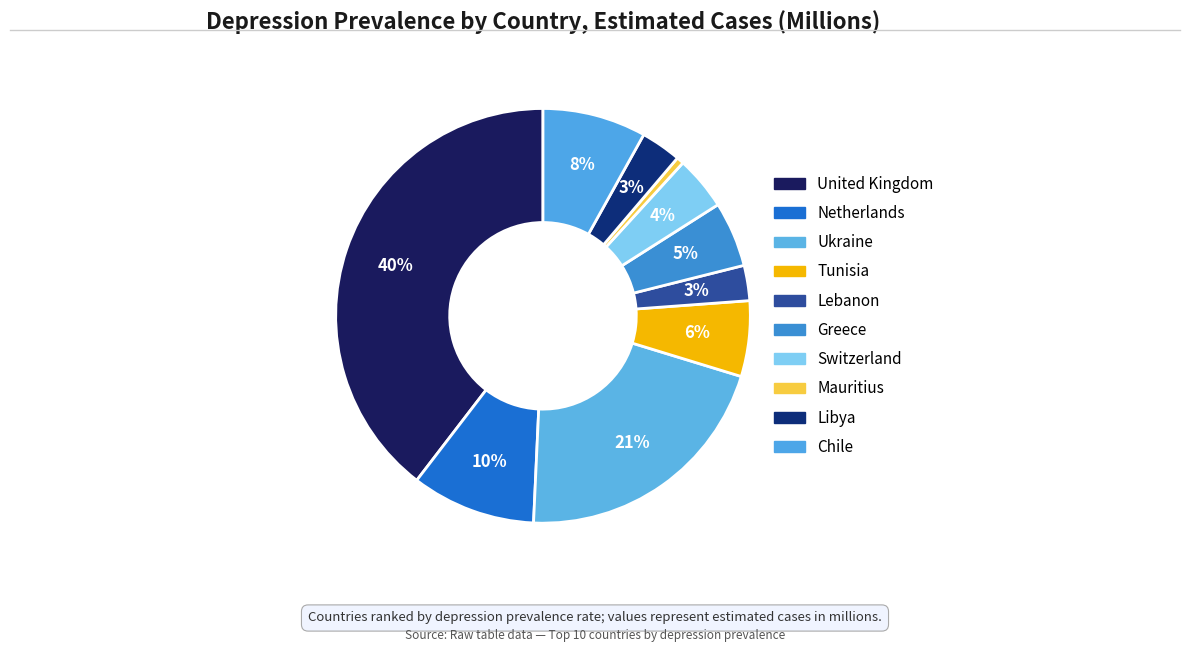

Which slice is the largest?

United Kingdom